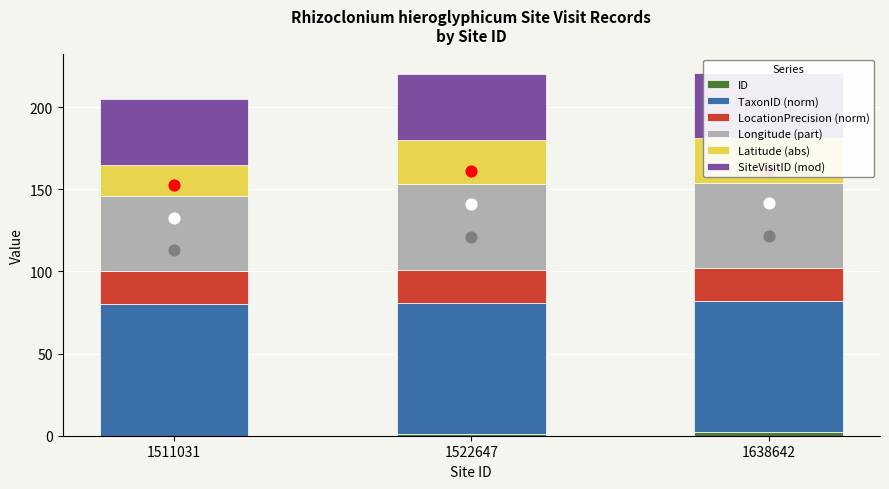

Which series has the largest total across all categories?

TaxonID (norm)